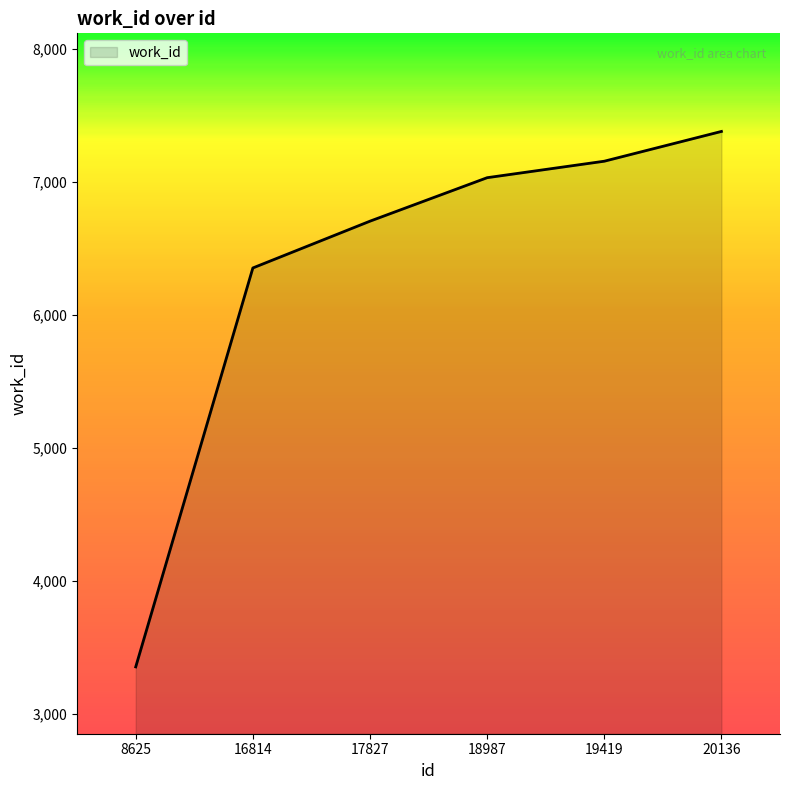

Which has a higher value, 20136 or 8625?

20136